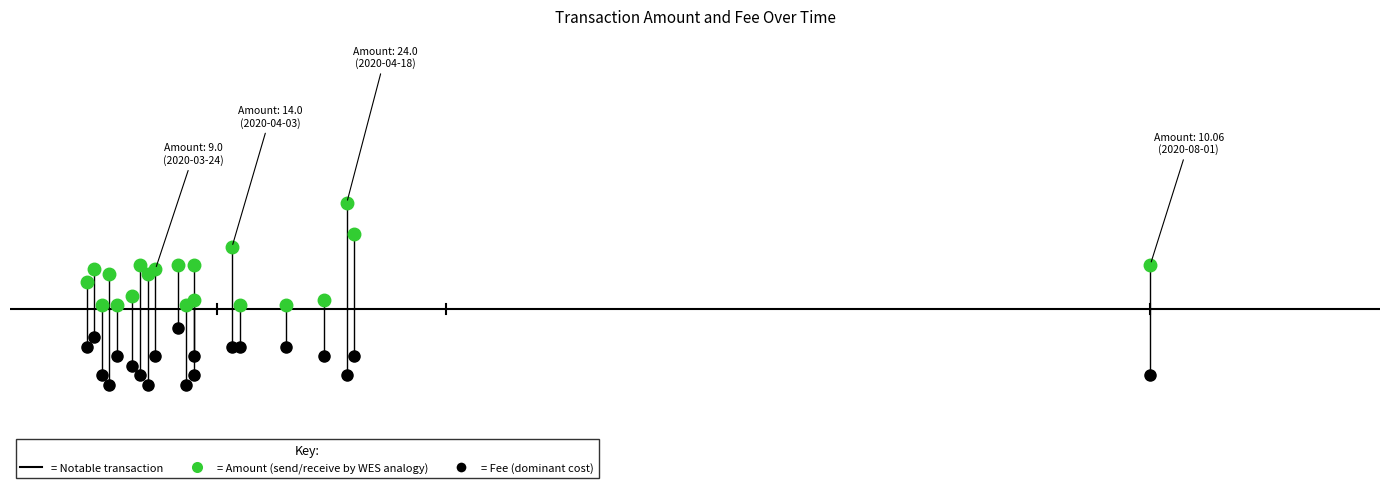

How many series are shown in this chart?

2